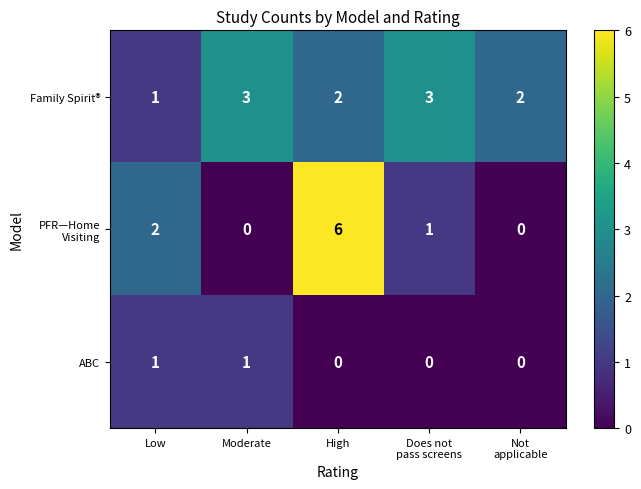

At which label does Family Spirit® reach its minimum?

Low